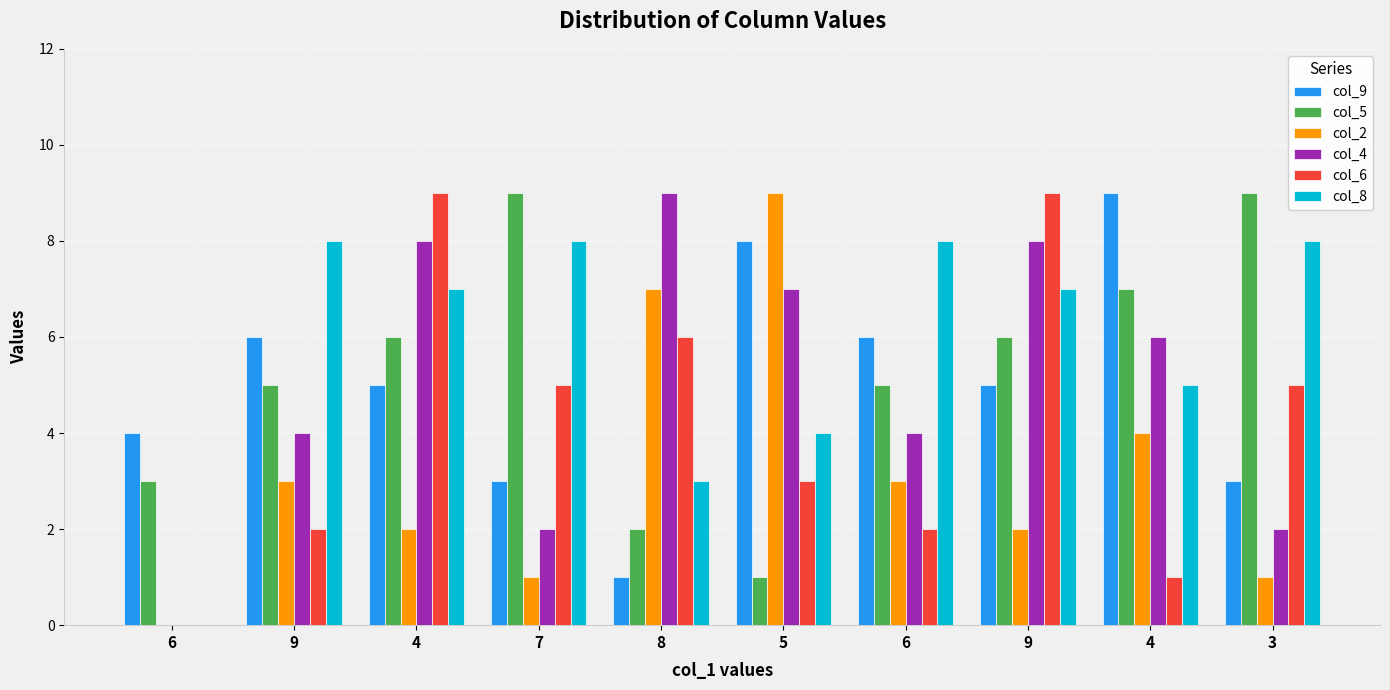

What are all the series names shown in the legend?

col_9, col_5, col_2, col_4, col_6, col_8